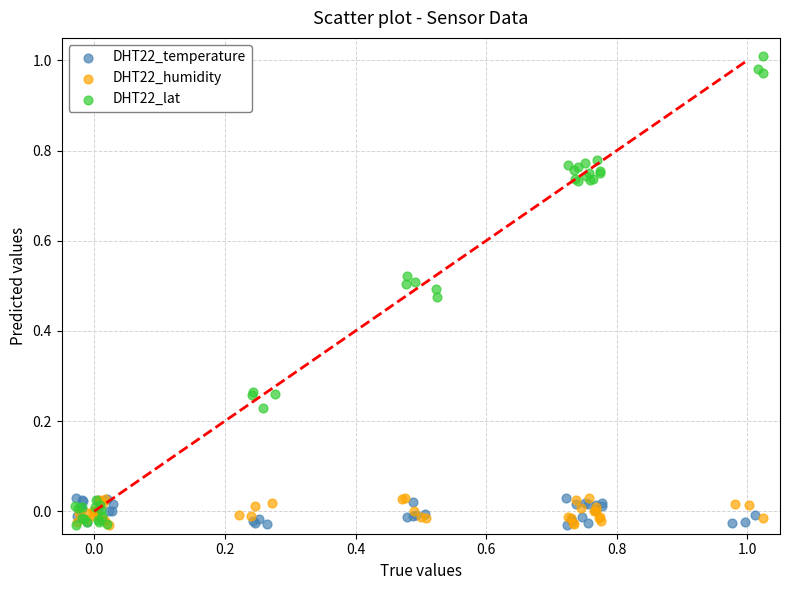

What are all the series names shown in the legend?

DHT22_temperature, DHT22_humidity, DHT22_lat